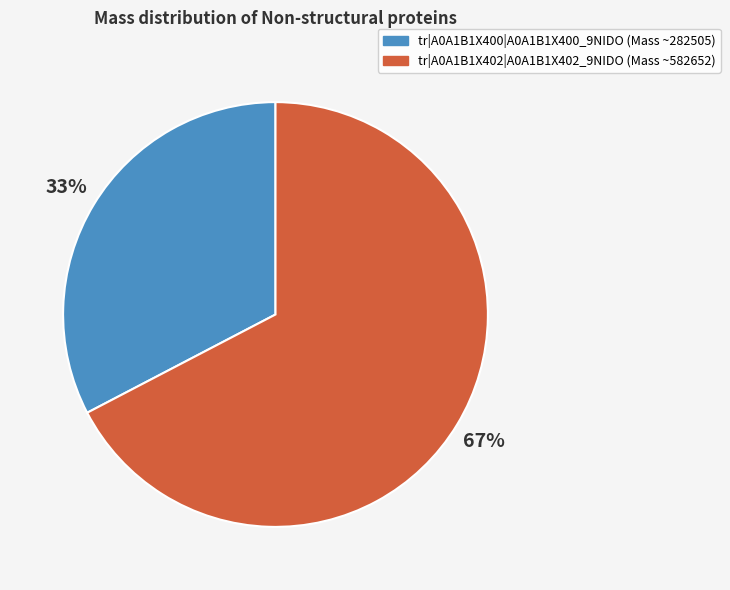

To the nearest percent, what portion does tr|A0A1B1X400|A0A1B1X400_9NIDO represent?

33%